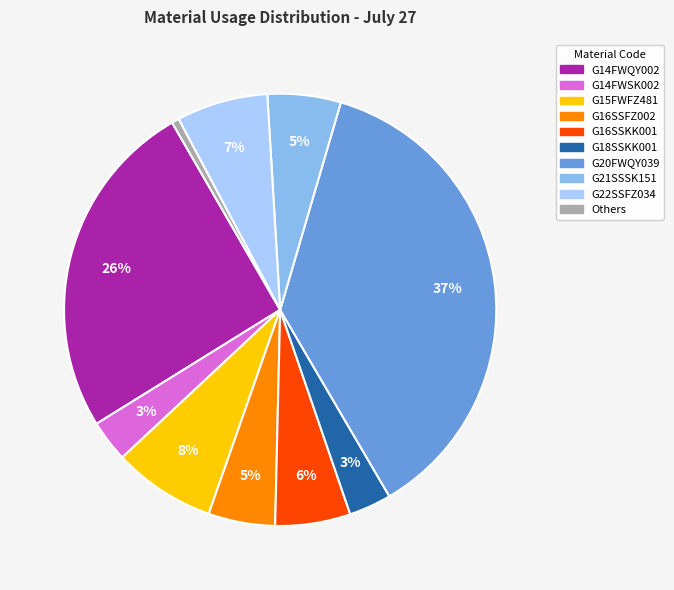

To the nearest percent, what is the difference between the largest and smallest slice percentages?

36%